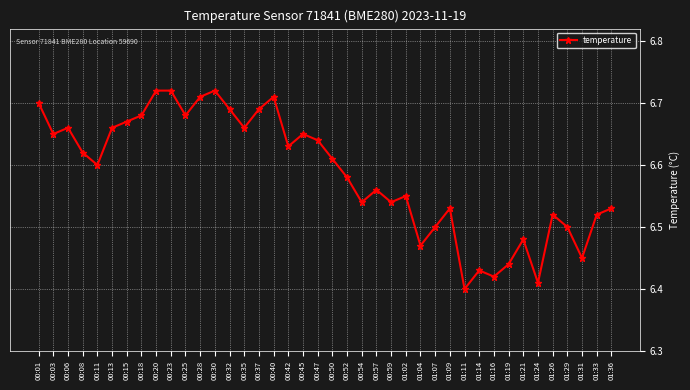

What is the label of the 14th point from the right?

01:04